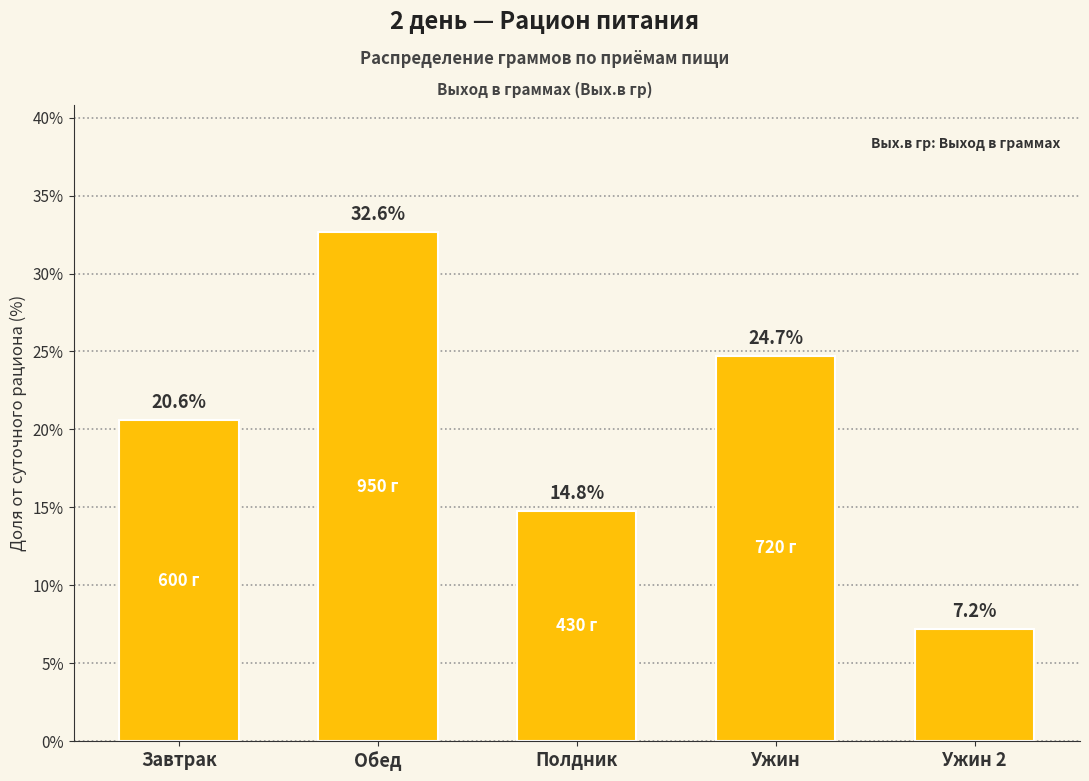

Reading left to right, list all the values displayed in this chart.

20.6	32.6	14.8	24.7	7.2